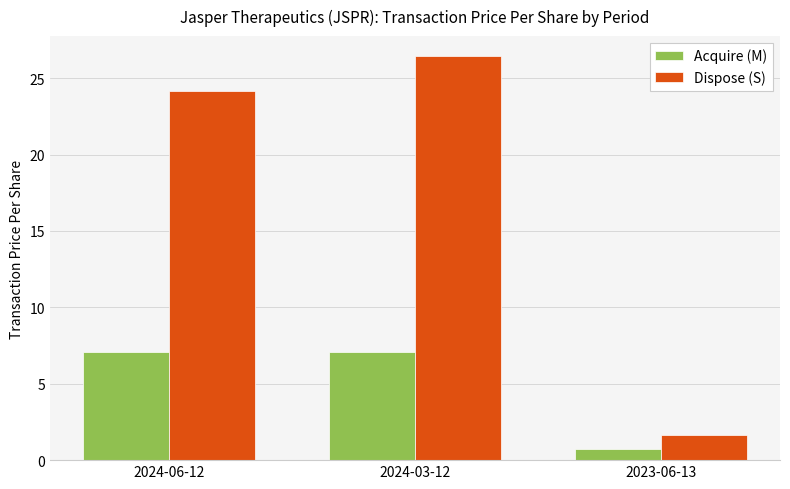

Which series has the largest total across all categories?

Dispose (S)